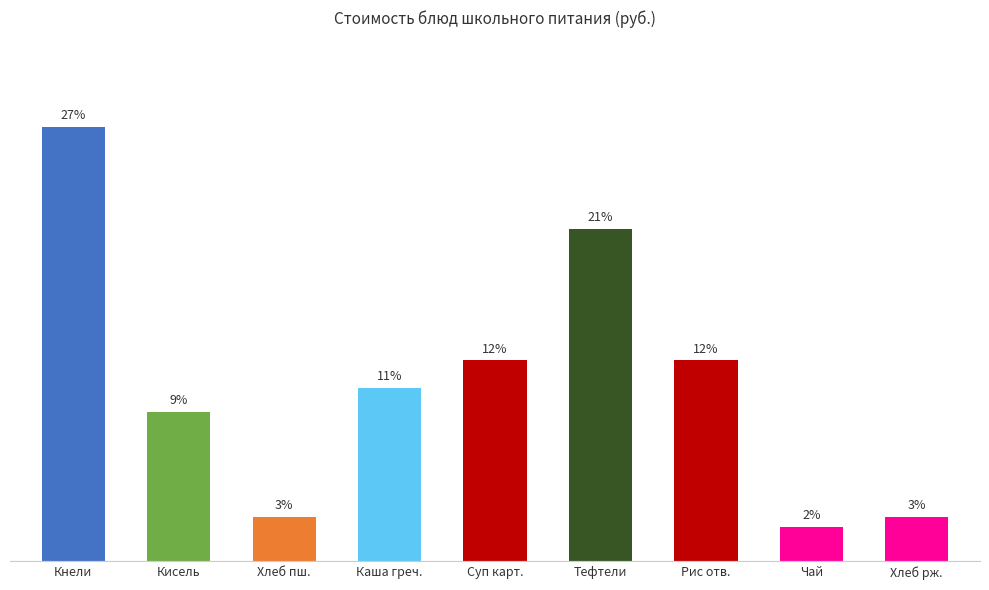

What is the maximum value shown in the chart?

26.9